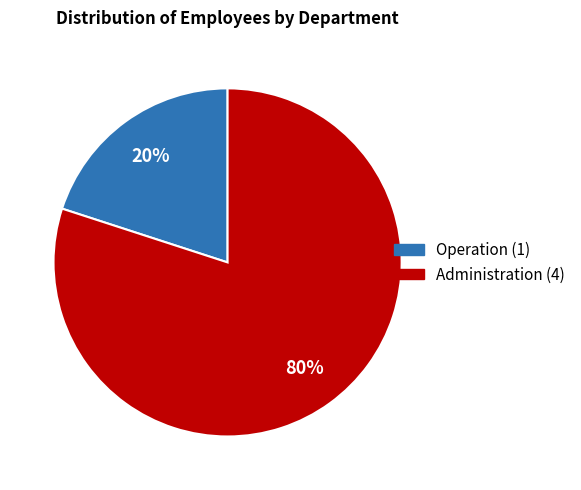

Do Administration and Operation together represent more than half of the pie?

Yes